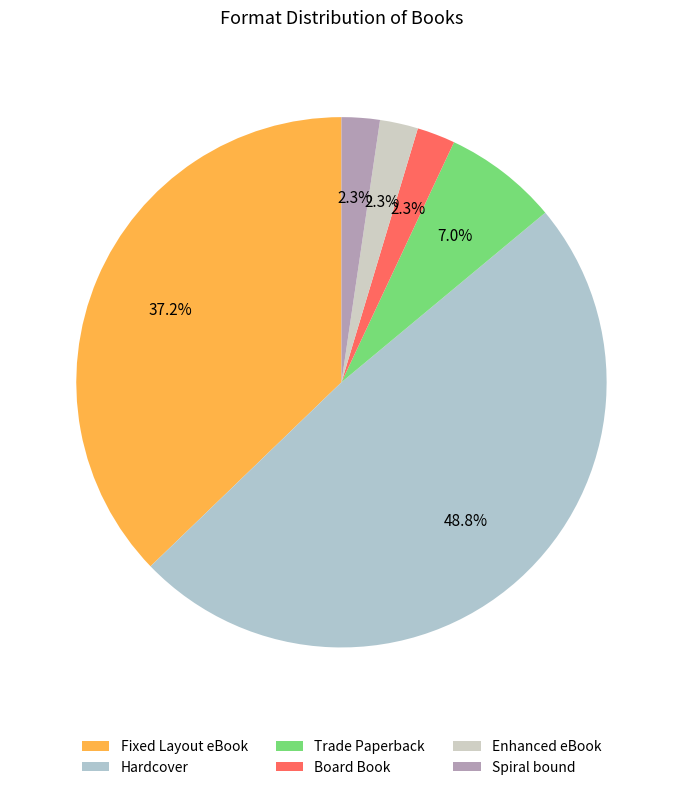

What portion of the pie excludes Spiral bound?

97.7%